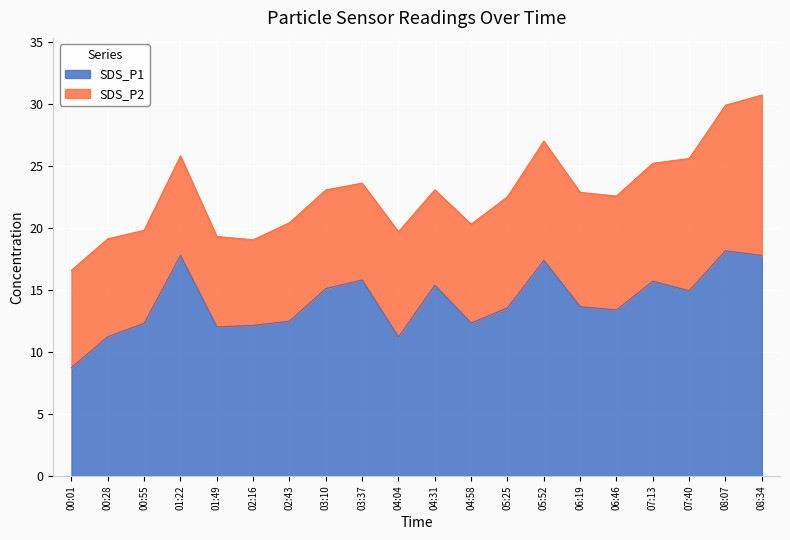

What is the label of the 14th point from the right?

02:43